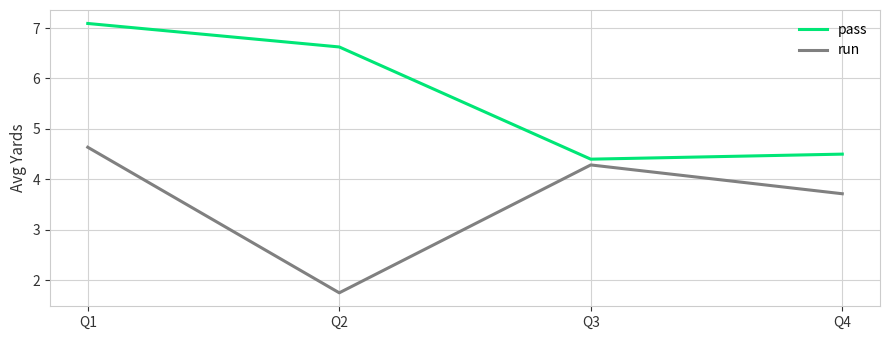

What are all the series names shown in the legend?

pass, run